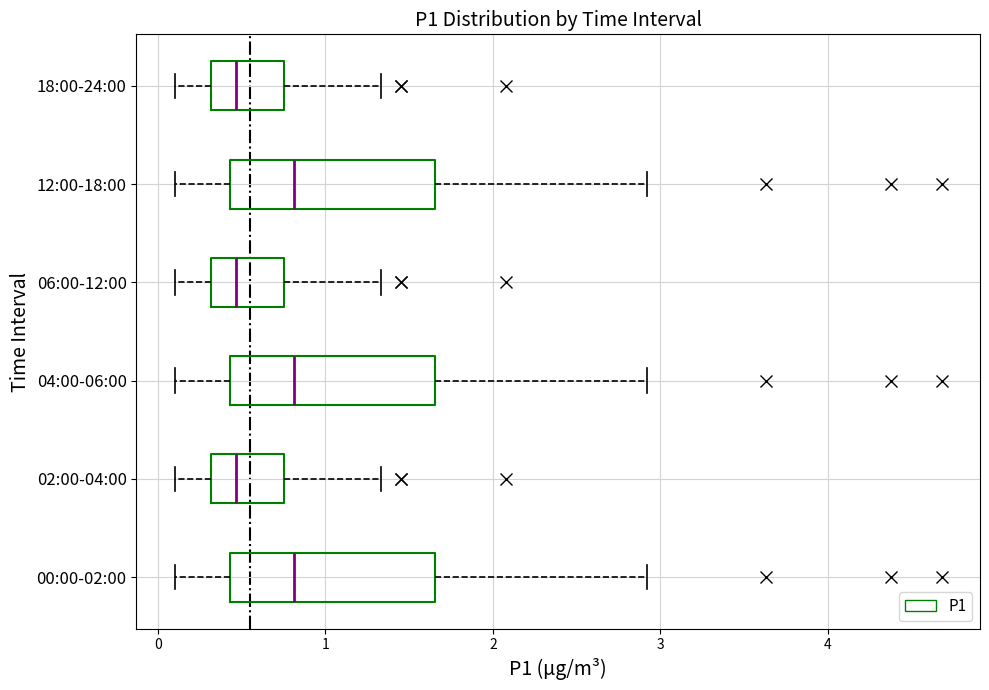

Reading bottom to top, transcribe this box plot: for each box, give where its median line is, the range the box spans, and where its two whiskers end, as read against the x-axis. The values are not printed on the chart, so give them approximately, as read against the axis.

00:00-02:00: median 0.8, box 0.4 to 1.7, whiskers 0.1 to 2.9
02:00-04:00: median 0.5, box 0.3 to 0.8, whiskers 0.1 to 1.3
04:00-06:00: median 0.8, box 0.4 to 1.7, whiskers 0.1 to 2.9
06:00-12:00: median 0.5, box 0.3 to 0.8, whiskers 0.1 to 1.3
12:00-18:00: median 0.8, box 0.4 to 1.7, whiskers 0.1 to 2.9
18:00-24:00: median 0.5, box 0.3 to 0.8, whiskers 0.1 to 1.3